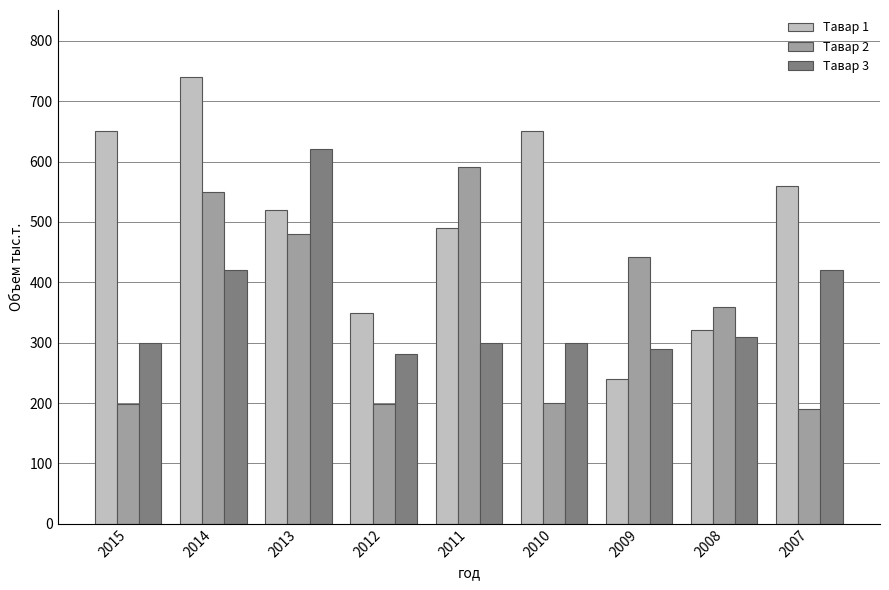

The value of Тавар 3 at 2013 is 620.0. True or false?

True